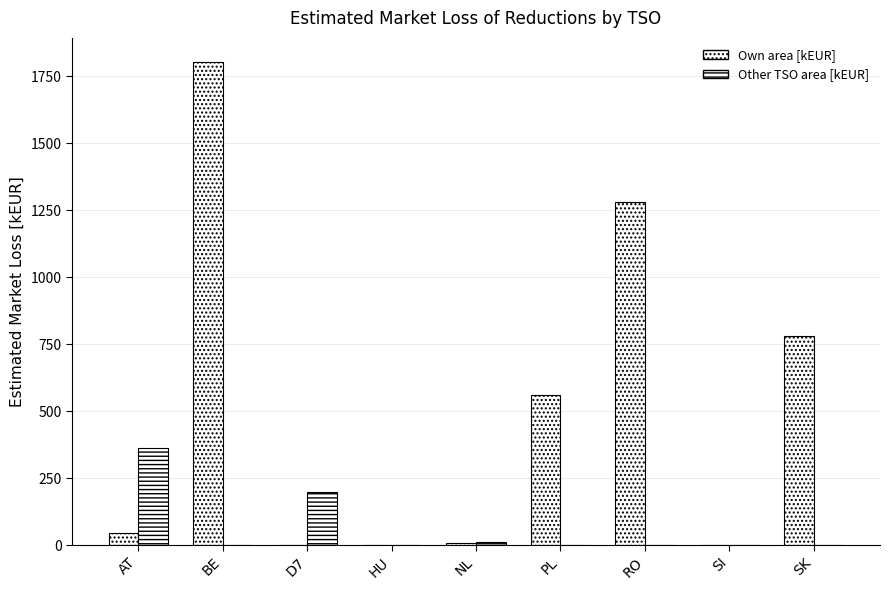

How many groups of bars are there?

9